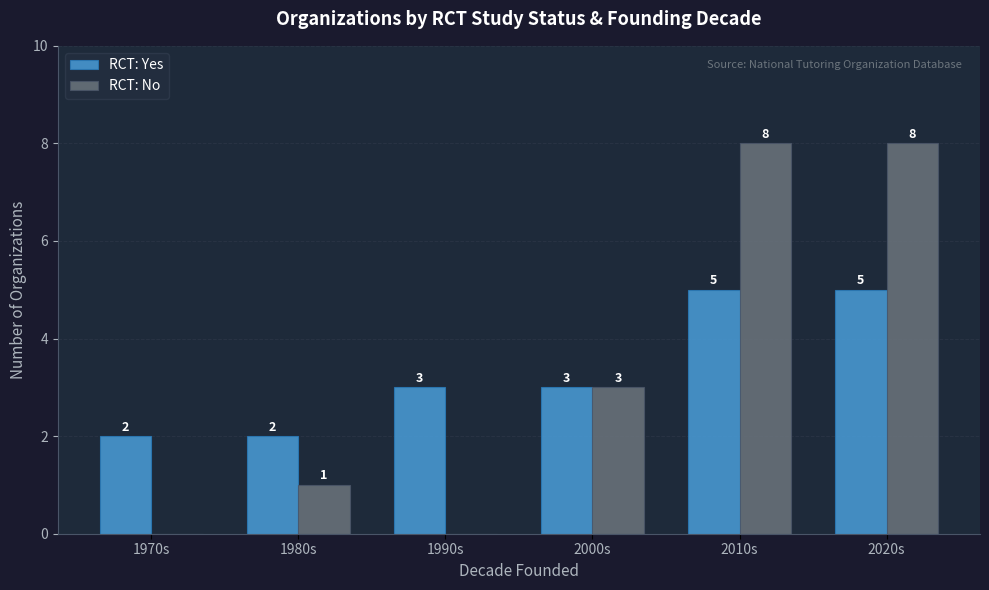

Which series changed the most between 1970s and 1980s?

RCT: No